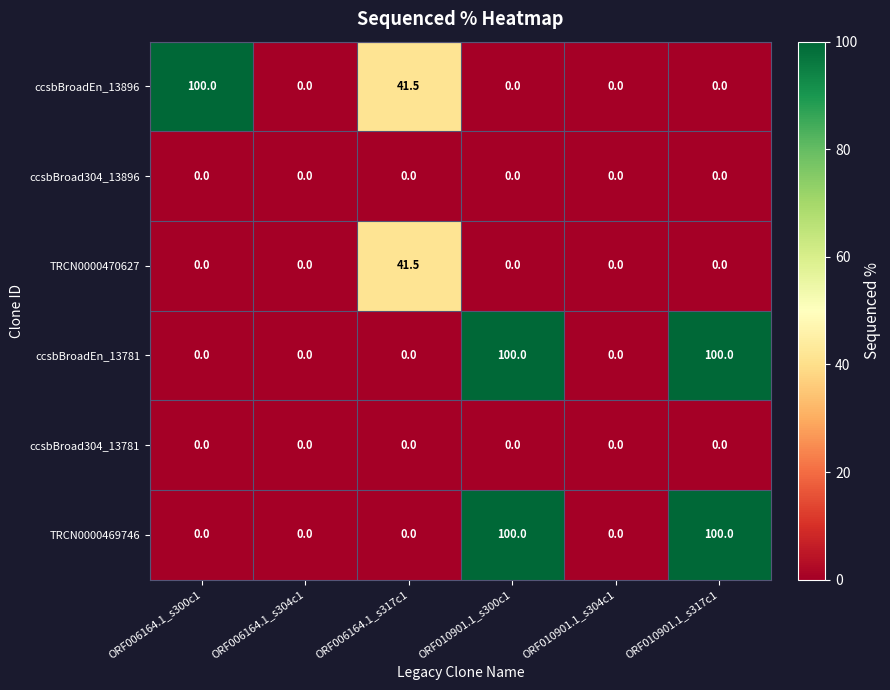

The value of ccsbBroadEn_13896 at ORF010901.1_s304c1 is -52.7. True or false?

False